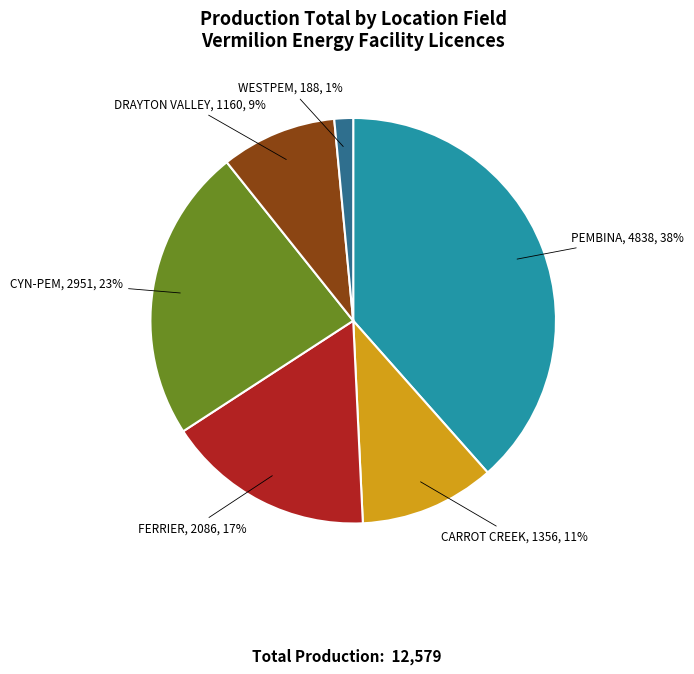

How many slices are in this pie chart?

6